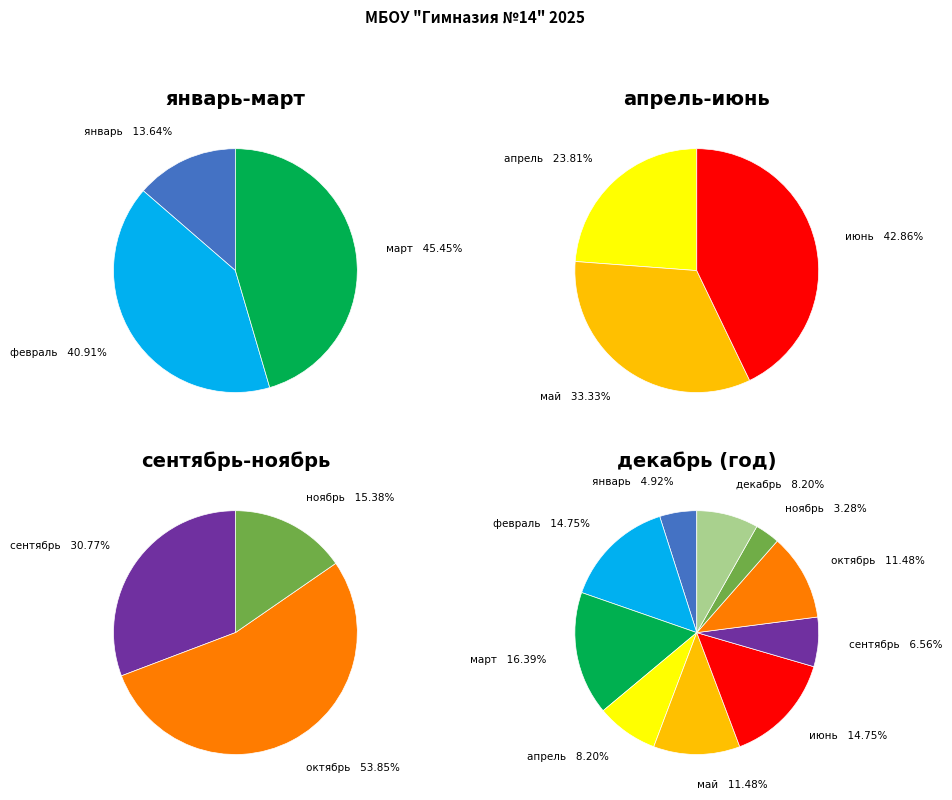

What is the largest slice in the pie chart?

март